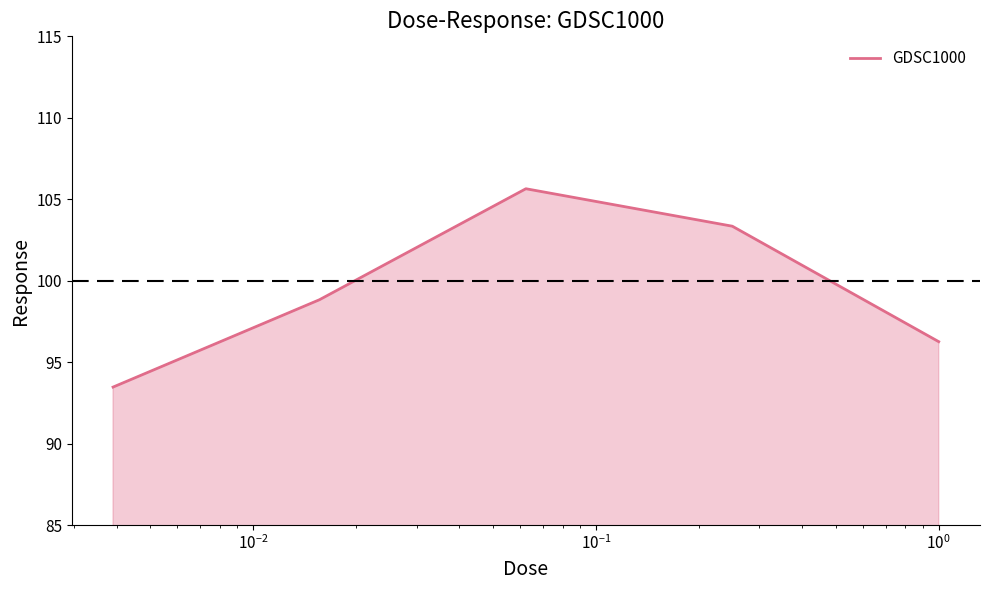

True or false: there are more than 1 points higher than both neighbors.

False